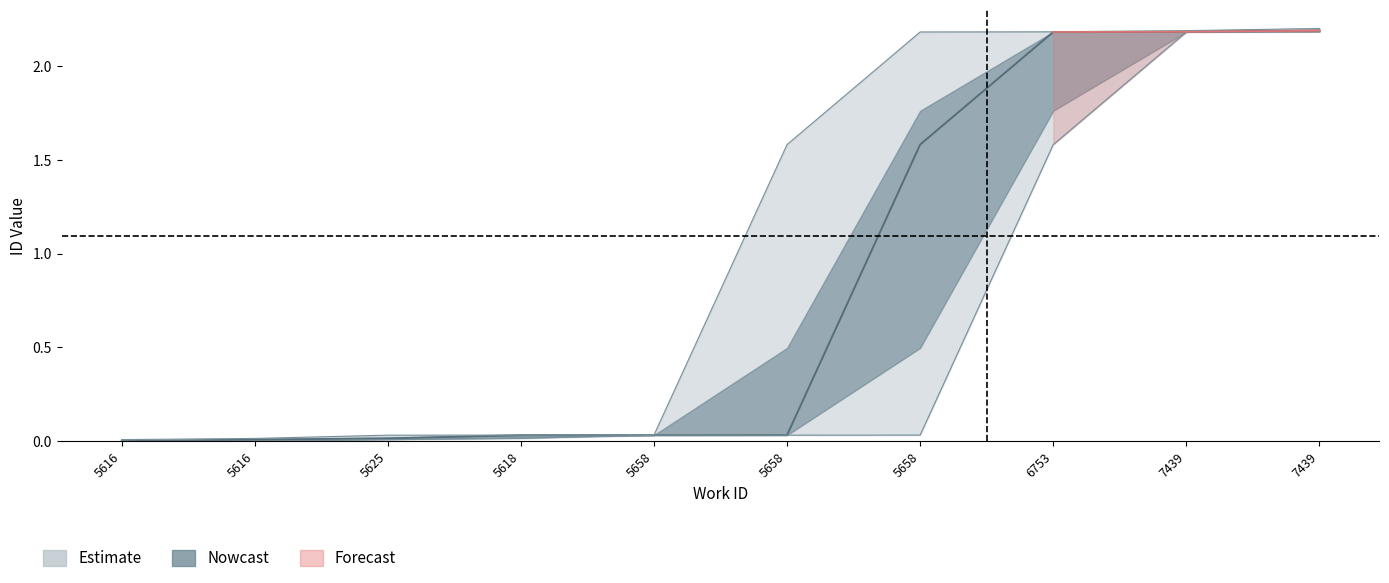

Which category has the highest value across all series?

7439